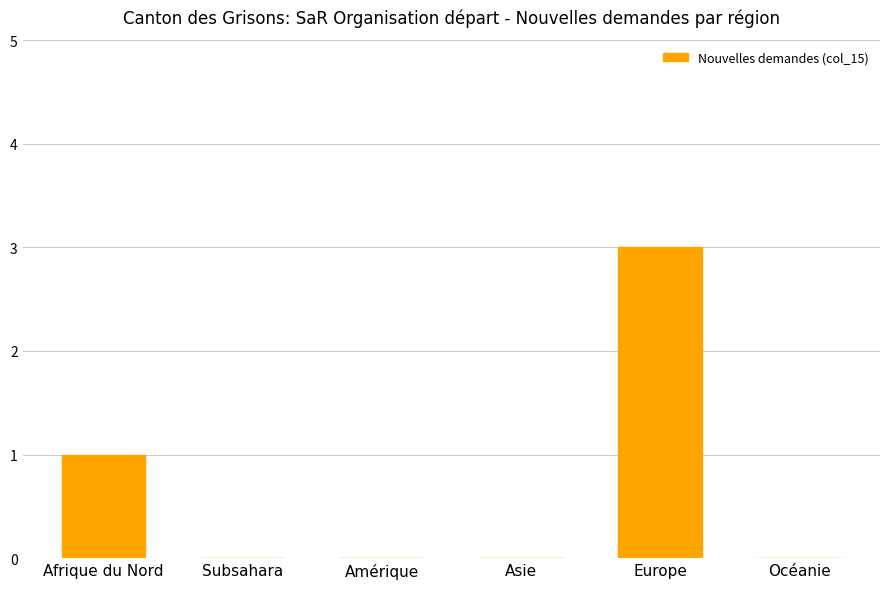

The chart shows a value of -1 at Asie. True or false?

False